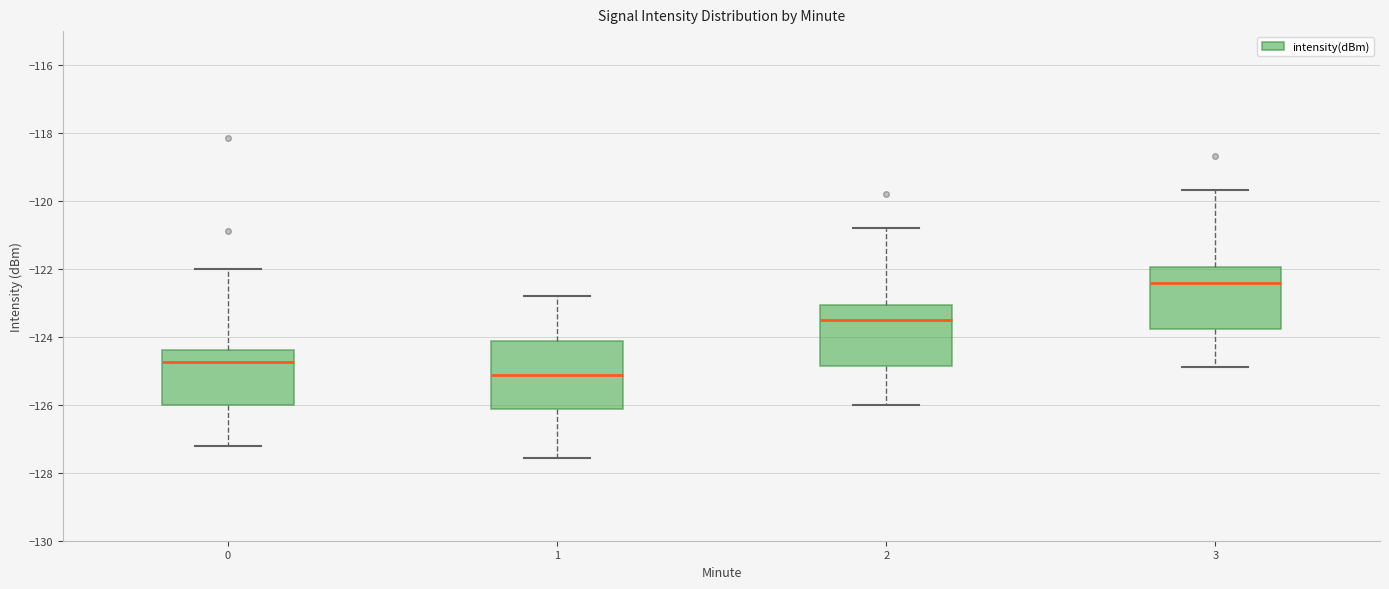

Which box has the highest median line?

3